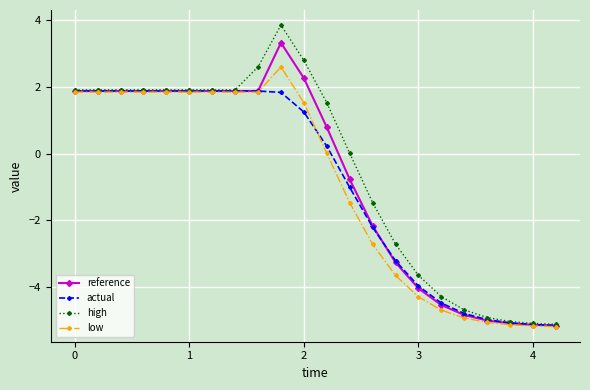

What is the value of the high point at the 14th from the left?

-1.5